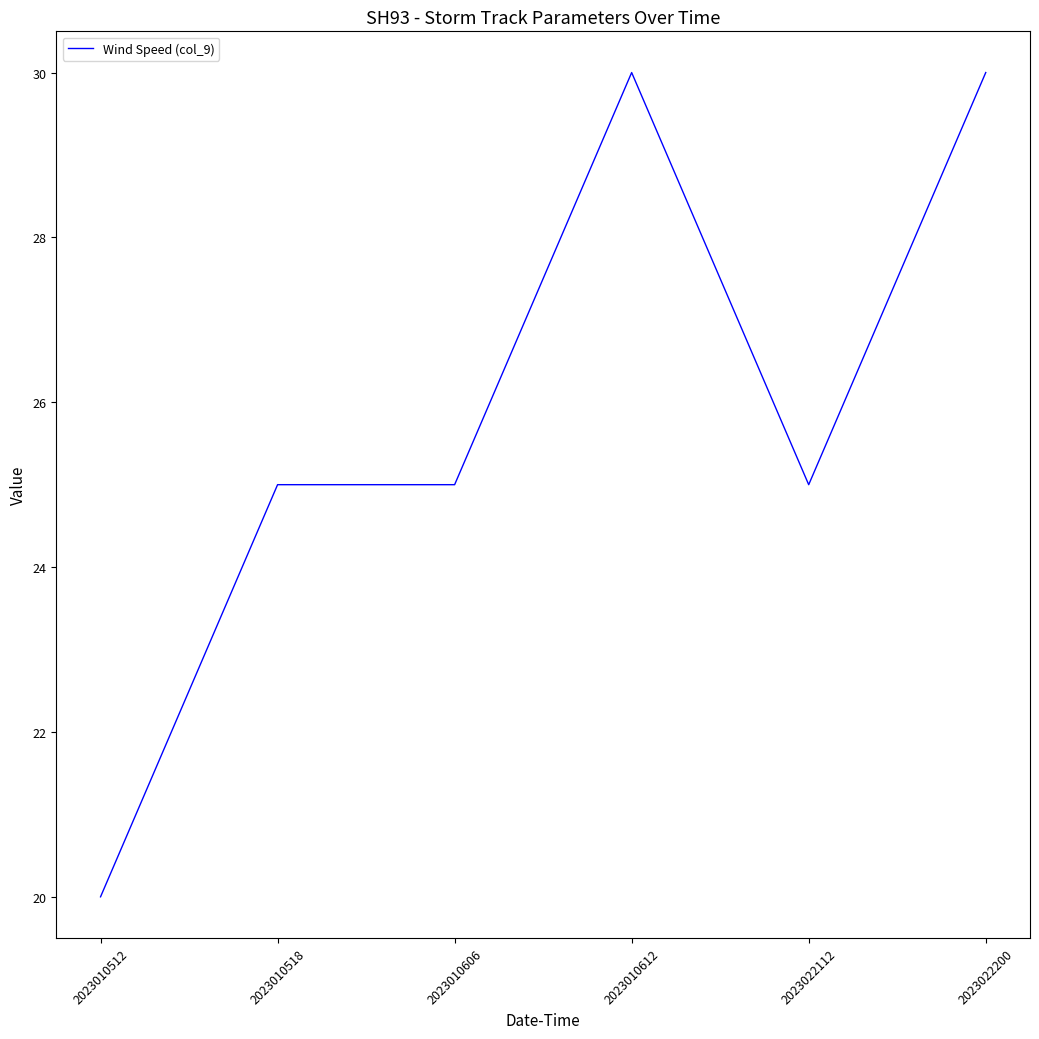

True or false: there are more than 0 points higher than both neighbors.

True